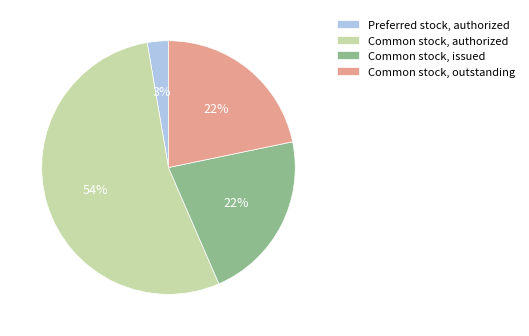

To the nearest percent, what portion does Common stock, outstanding represent?

22%